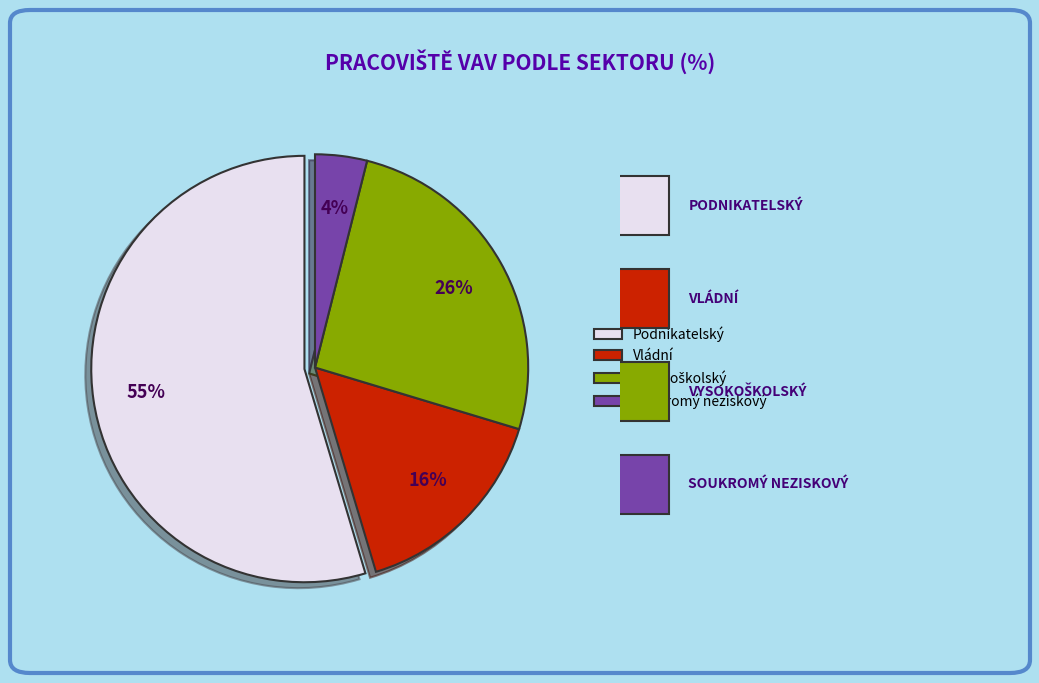

True or false: Podnikatelský accounts for 55% of the total.

True